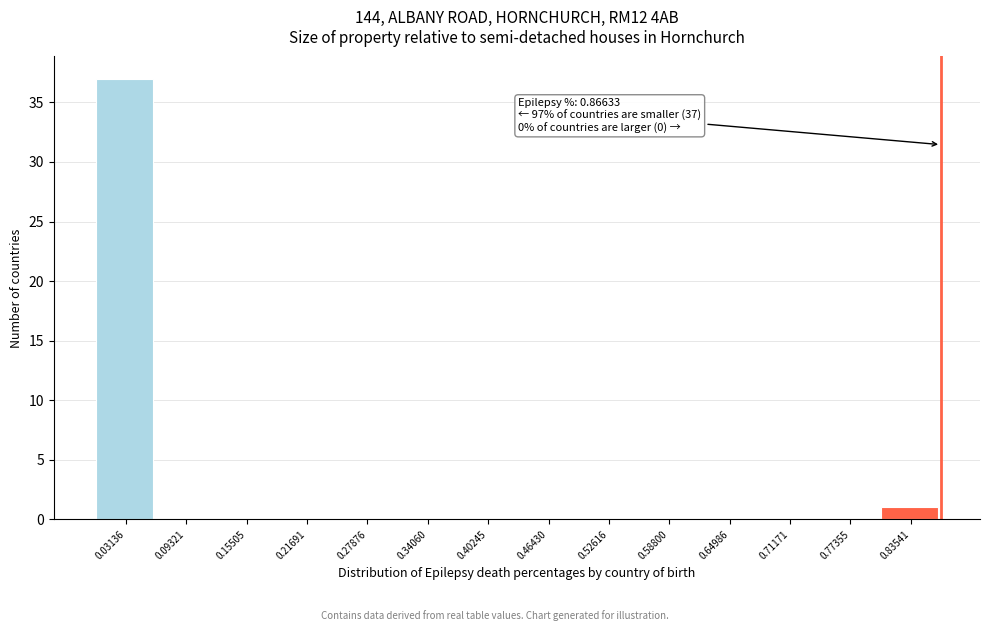

Over which range of the x-axis is the bar tallest?

0.00 to 0.06